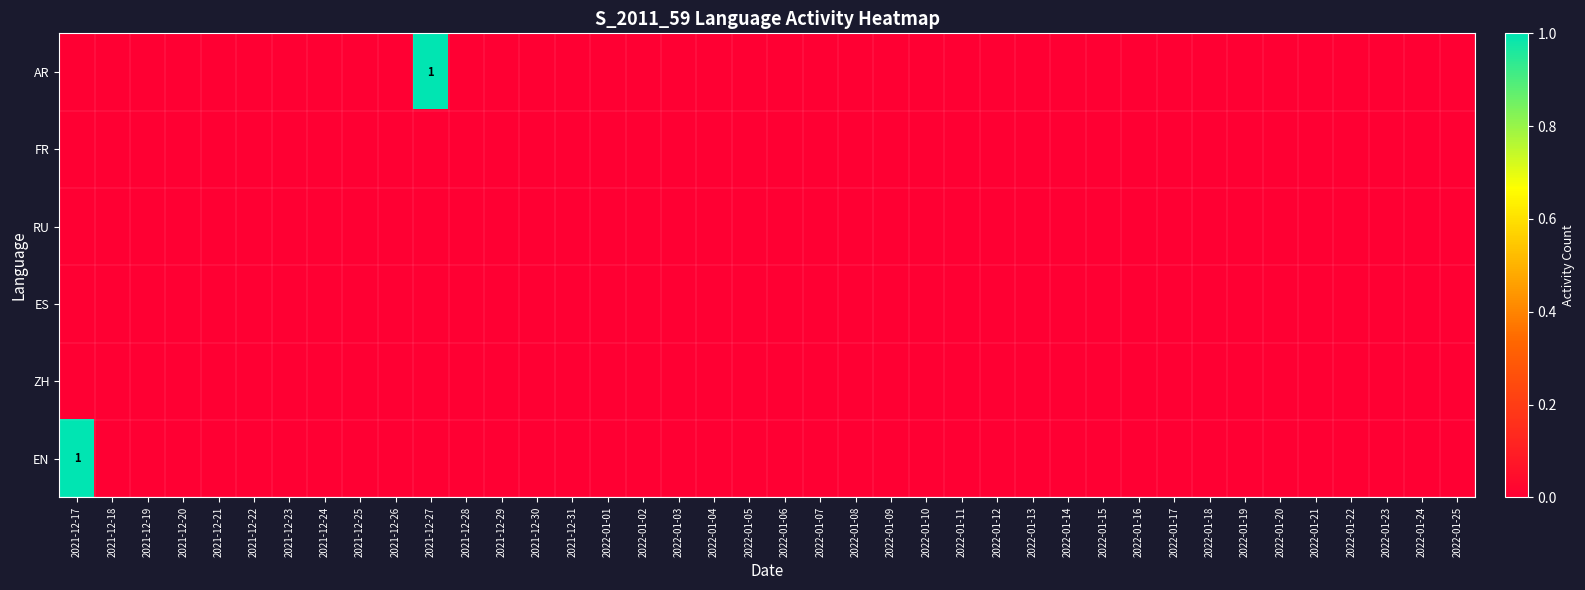

Which series has the largest total across all categories?

AR